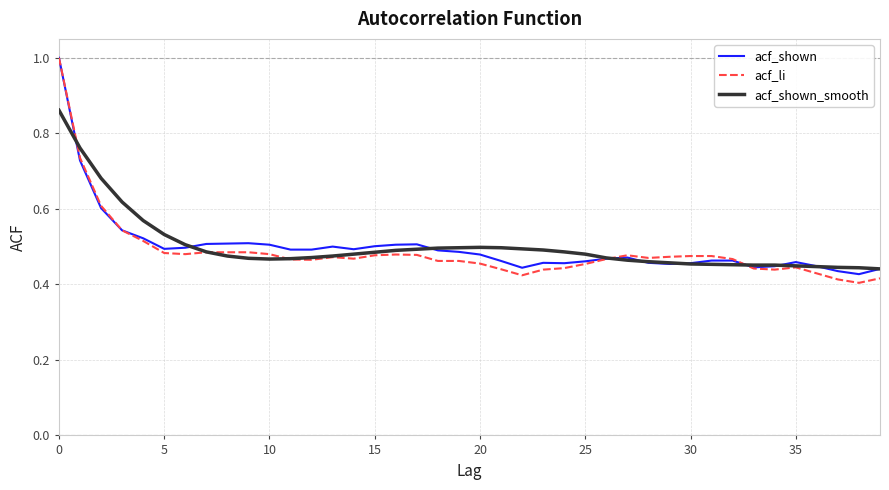

Which series has the largest range (max minus min)?

acf_li